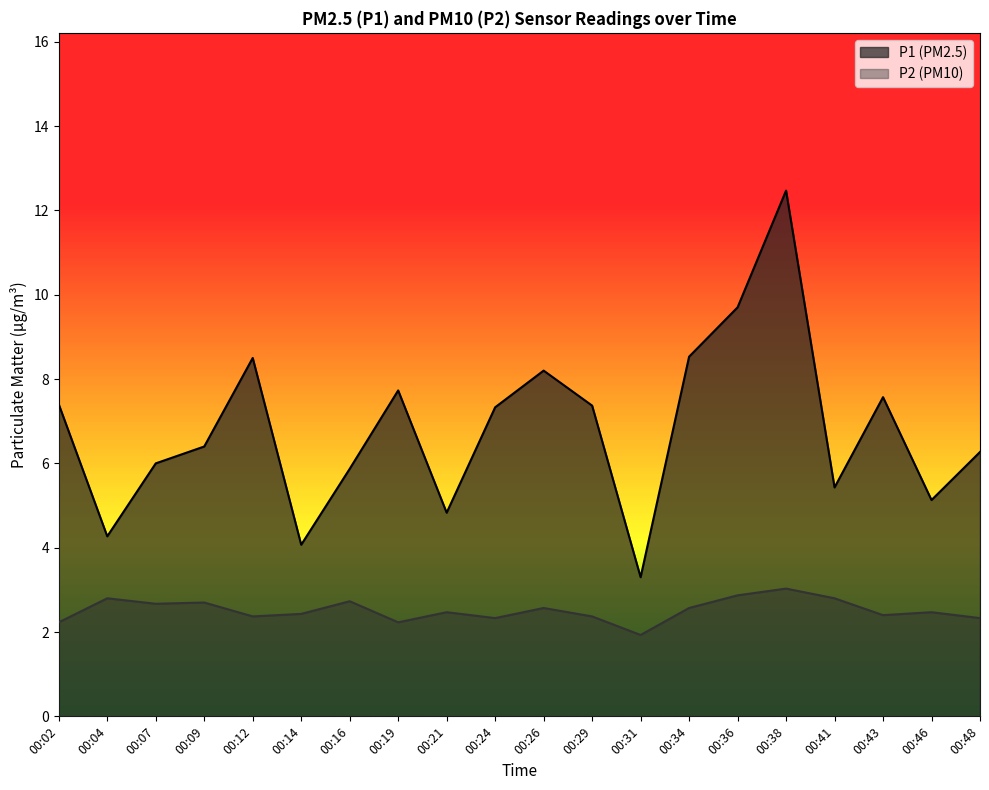

At which label is P2 closest to 2?

00:31